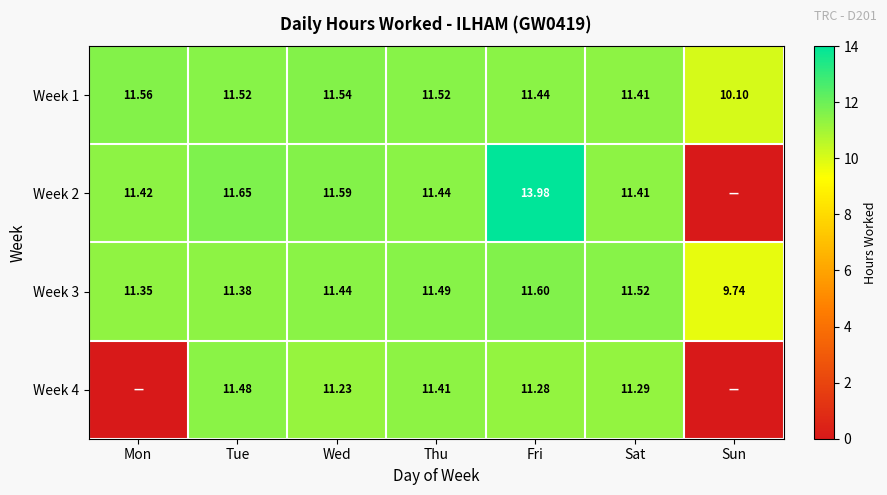

At how many categories does at least one series exceed 9?

7